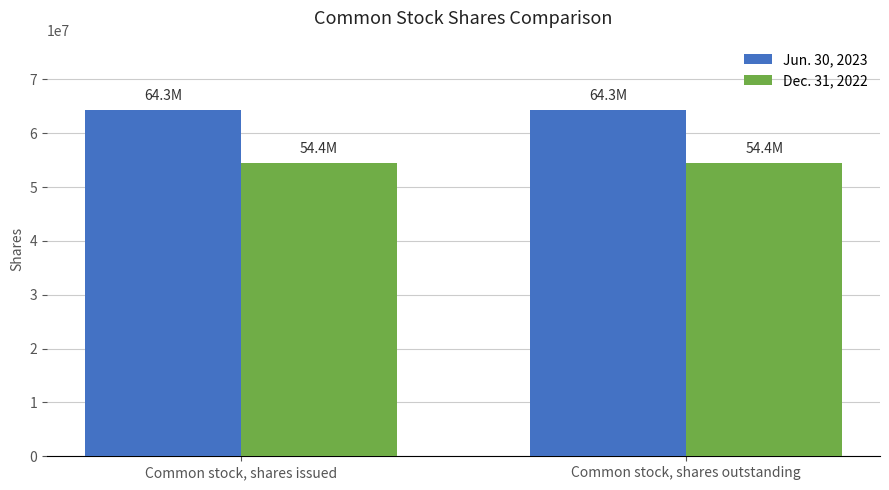

True or false: Jun. 30, 2023 has a value of 64313333 at Common stock, shares outstanding.

True